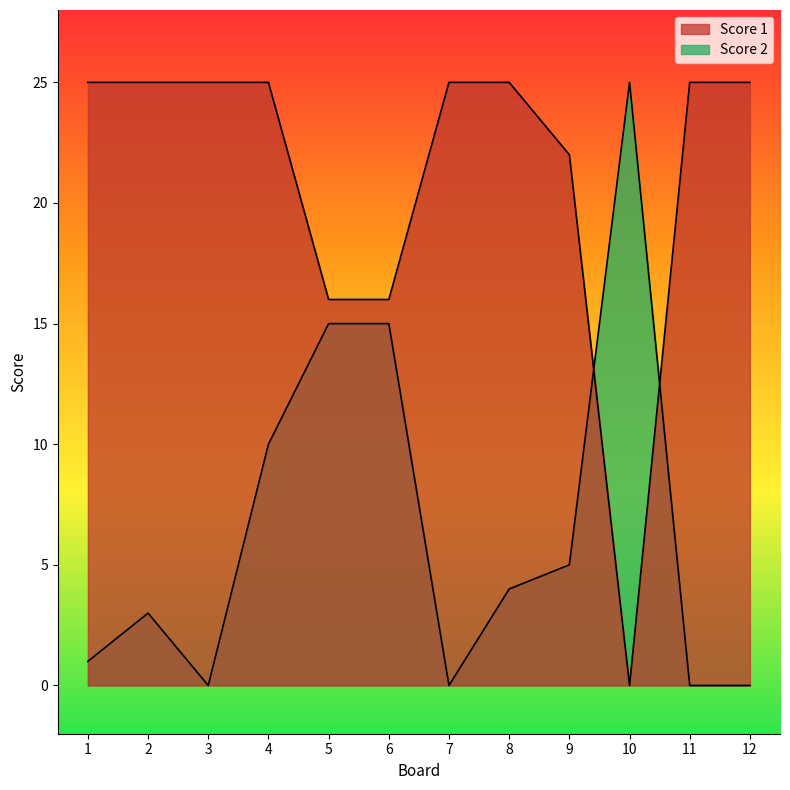

What is the difference between the second highest and second lowest values in the Score 2 series?

15